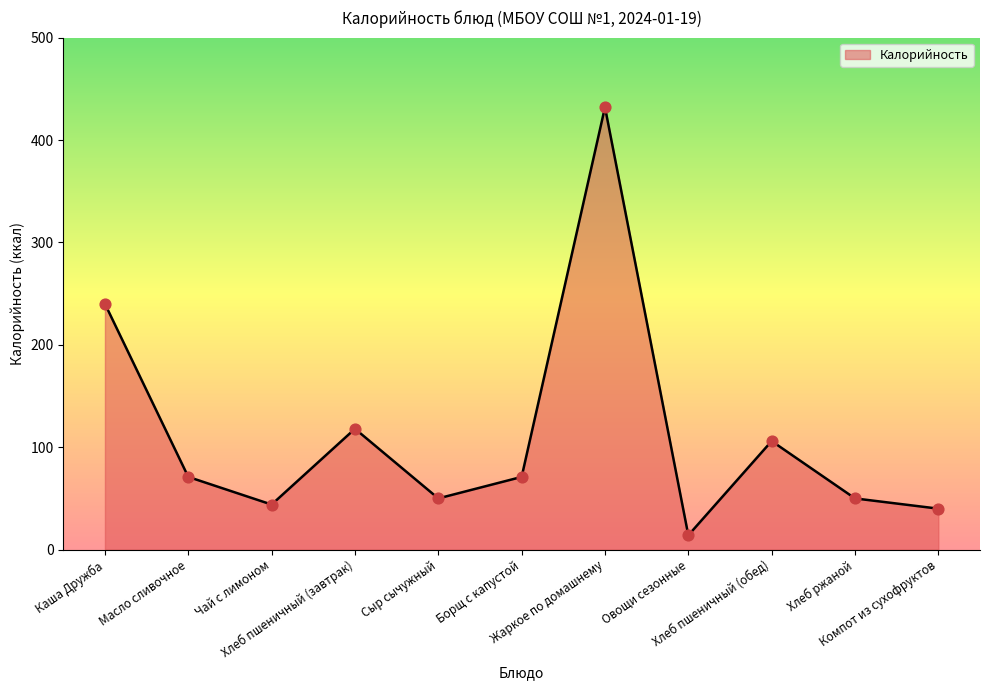

Between Компот из сухофруктов and Масло сливочное, which is larger?

Масло сливочное